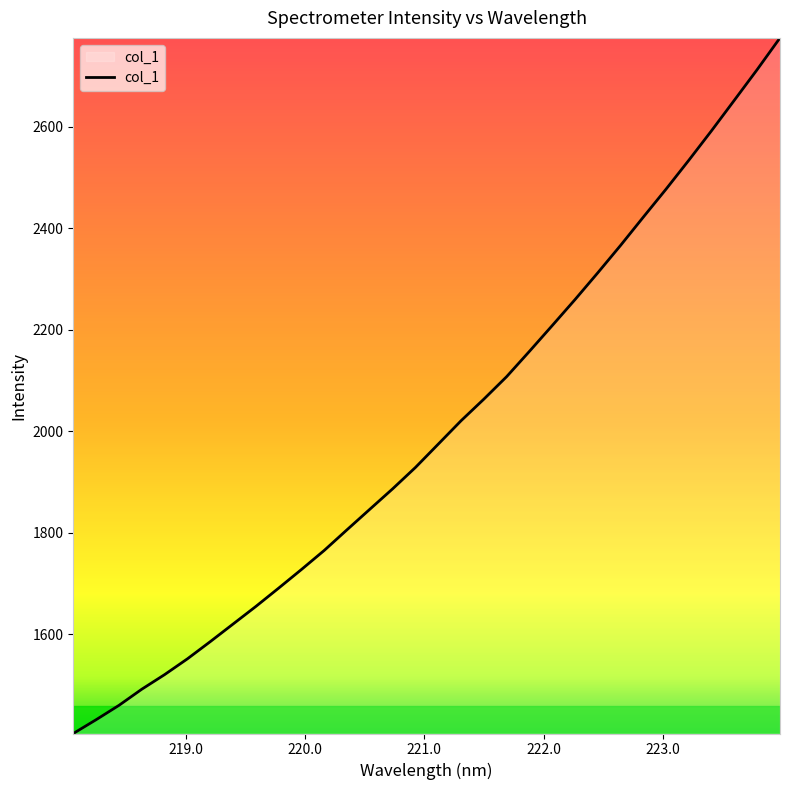

What is the difference between the maximum and minimum values?

1371.9